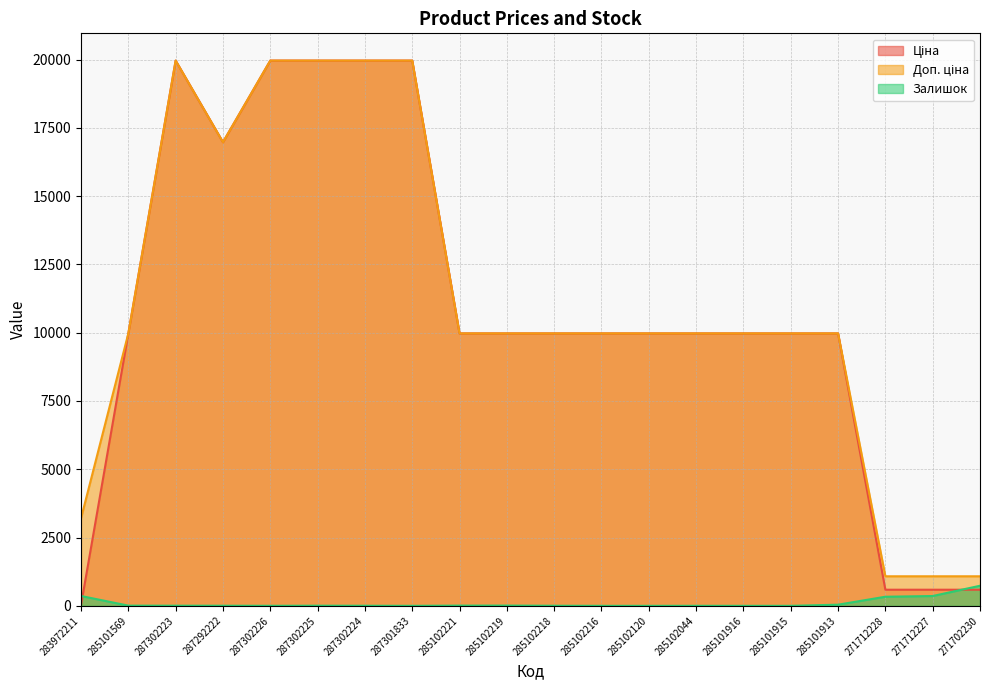

Count the number of data series in this chart.

3